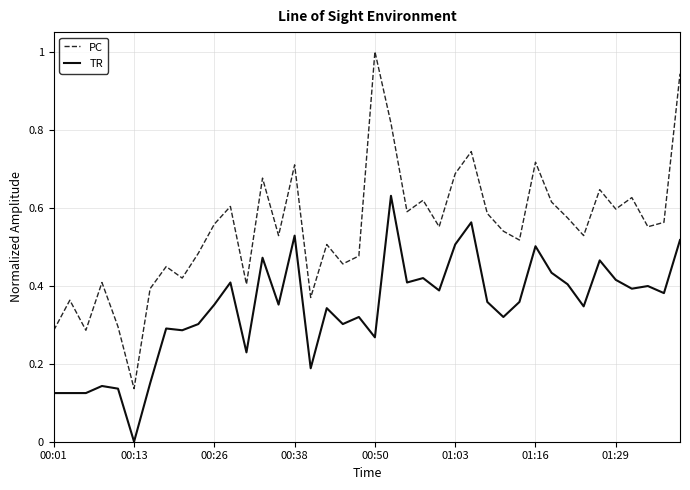

Which series has the widest spread of values?

PC